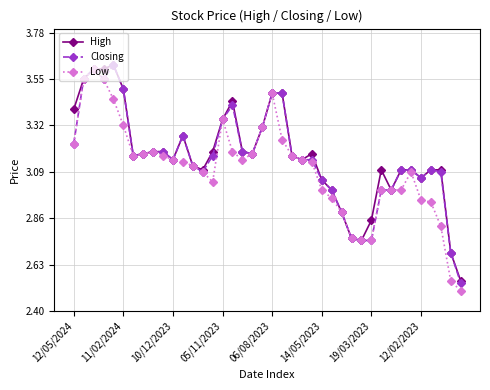

Does the chart have visible grid lines?

Yes